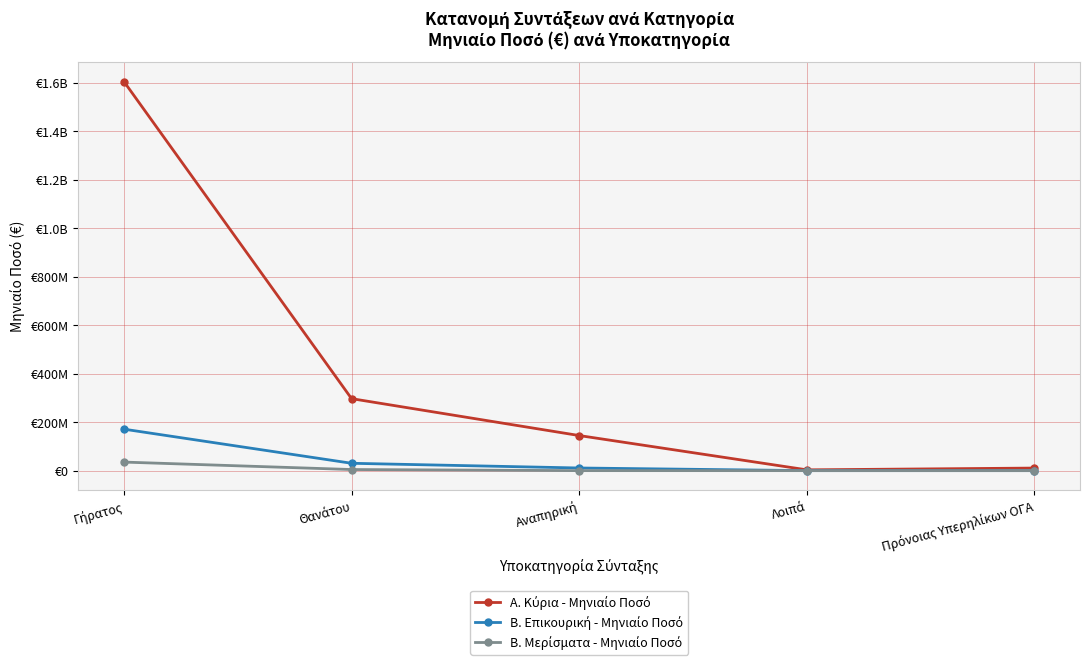

Is this an area chart (filled region under the line)?

No